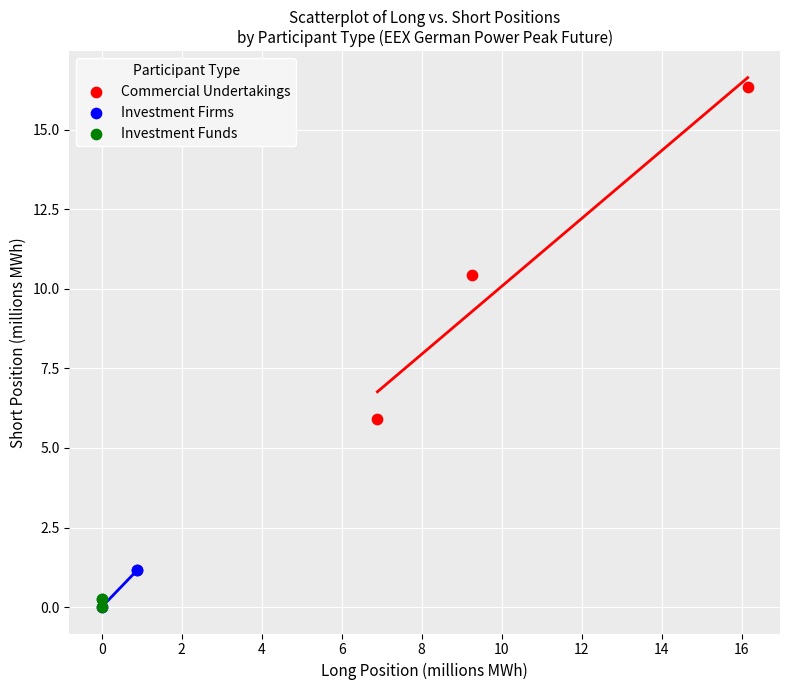

Which series contains the highest Y value?

Commercial Undertakings